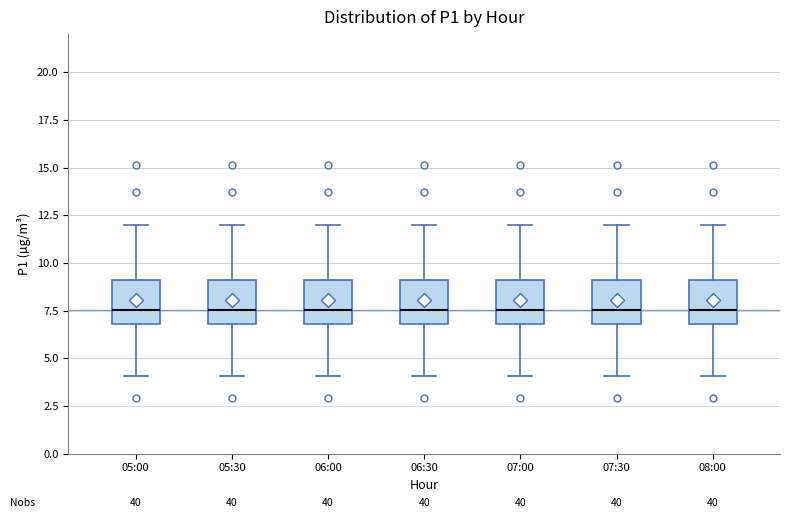

Reading left to right, read every box against the y-axis: the position of its median line, the range the box covers, and the ends of its whiskers. The values are not printed on the chart, so give them approximately, as read against the axis.

05:00: median 7.5, box 7.0 to 9.0, whiskers 4.0 to 12.0
05:30: median 7.5, box 7.0 to 9.0, whiskers 4.0 to 12.0
06:00: median 7.5, box 7.0 to 9.0, whiskers 4.0 to 12.0
06:30: median 7.5, box 7.0 to 9.0, whiskers 4.0 to 12.0
07:00: median 7.5, box 7.0 to 9.0, whiskers 4.0 to 12.0
07:30: median 7.5, box 7.0 to 9.0, whiskers 4.0 to 12.0
08:00: median 7.5, box 7.0 to 9.0, whiskers 4.0 to 12.0